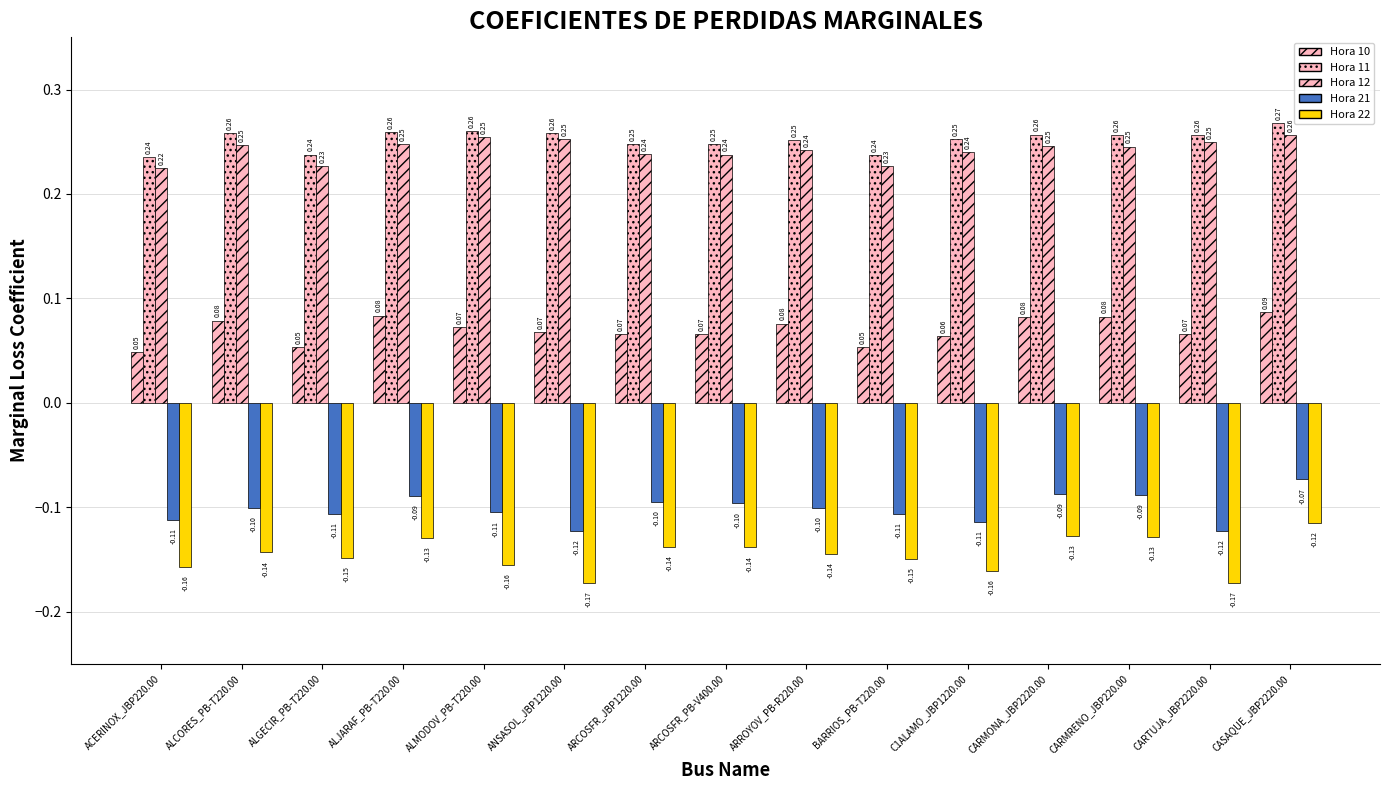

Where is Hora 12 nearest to the value 0?

ACERINOX_JBP220.00